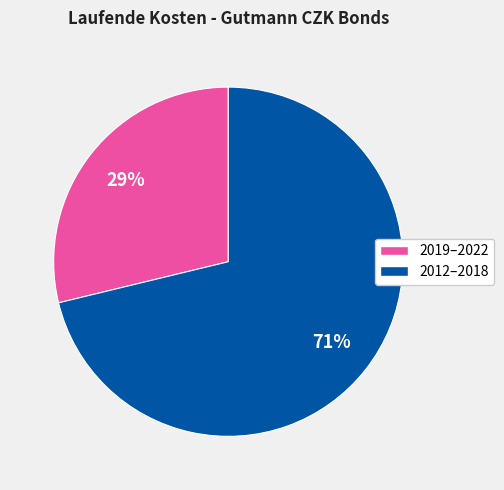

What is the majority slice?

2012–2018